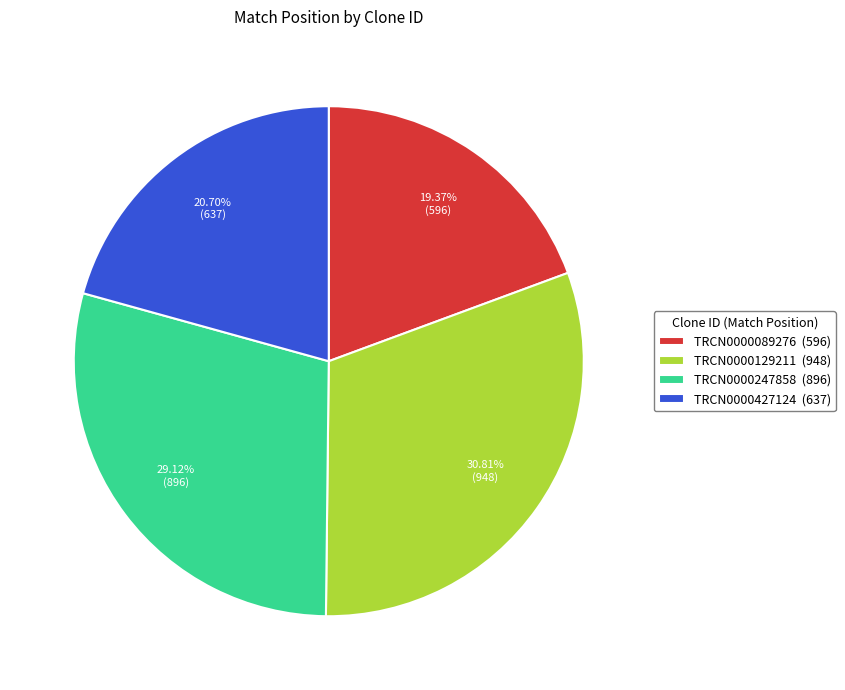

What is the total percentage of TRCN0000089276 and TRCN0000427124?

40.1%